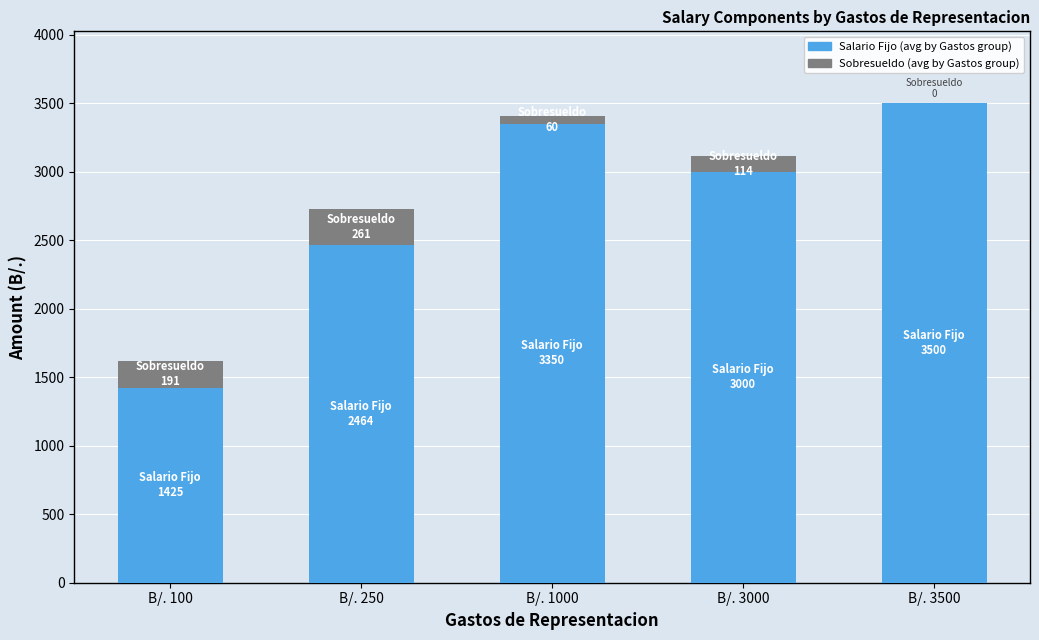

Reading left to right, transcribe the values for Salario Fijo.

B/. 100=1425	B/. 250=2464	B/. 1000=3350	B/. 3000=3000	B/. 3500=3500